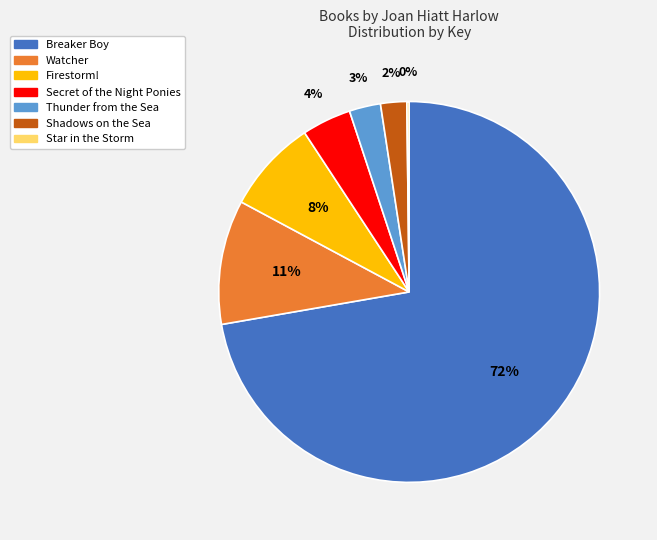

To the nearest percent, what is the average slice percentage?

14%